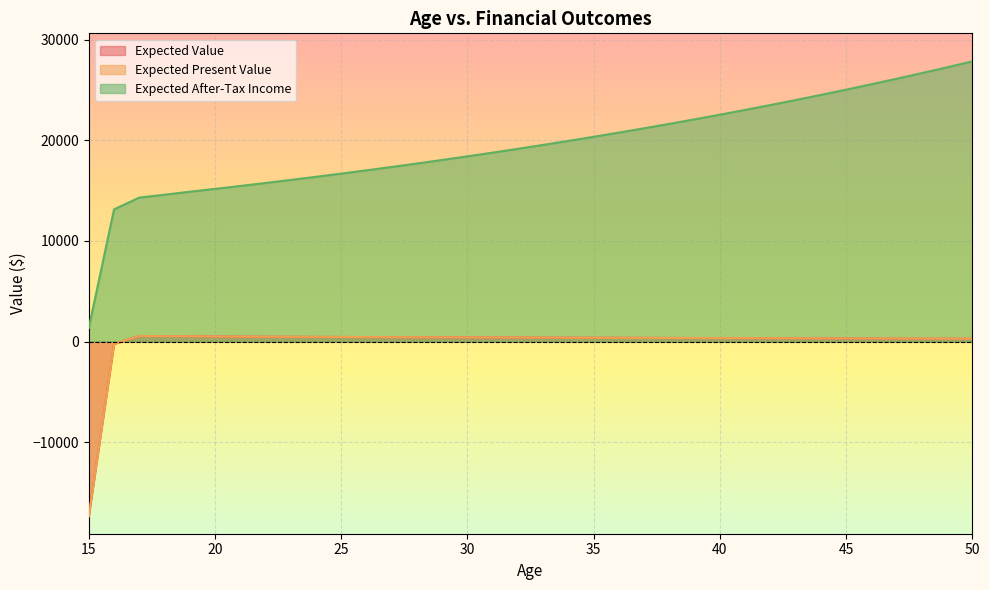

True or false: Expected Present Value and Expected After-Tax Income cross at least once.

False